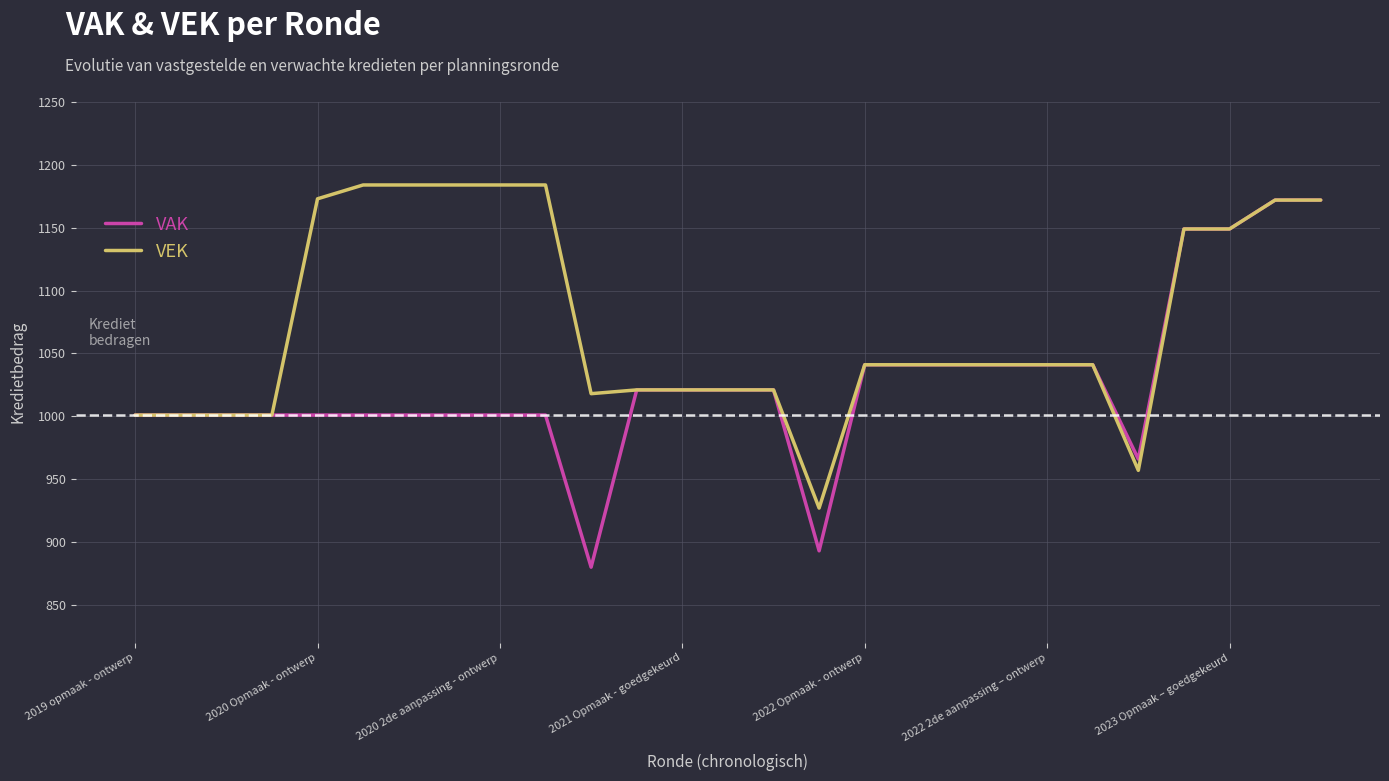

What is the lowest value of the VAK series?

880